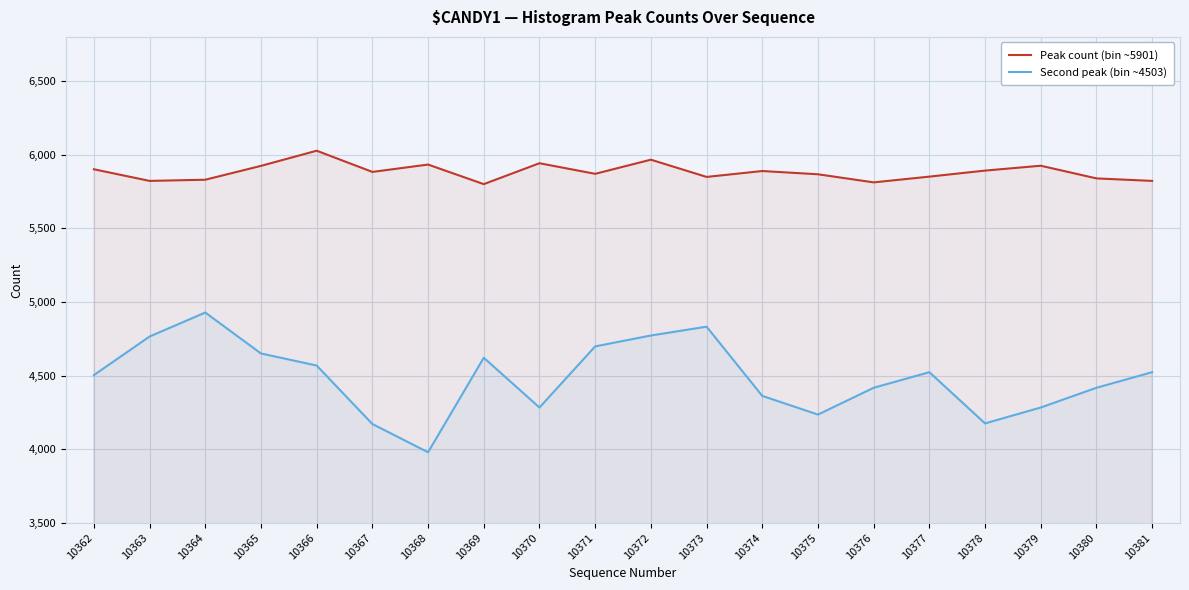

What is the minimum value for Peak count (bin ~5901)?

5800